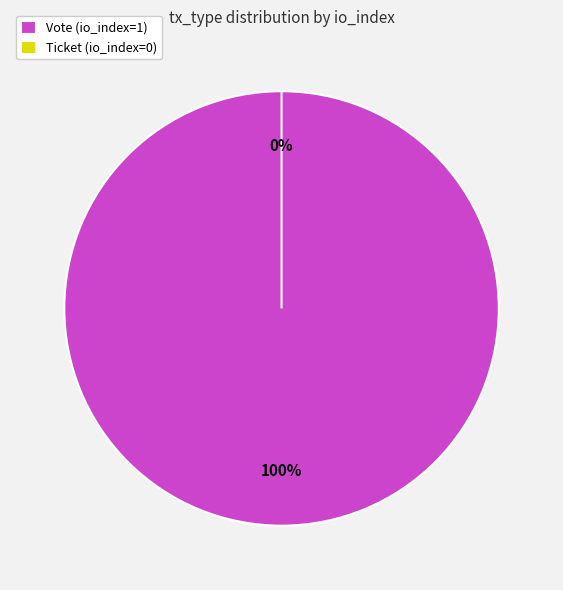

To the nearest percent, what portion does Vote (io_index=1) represent?

100%